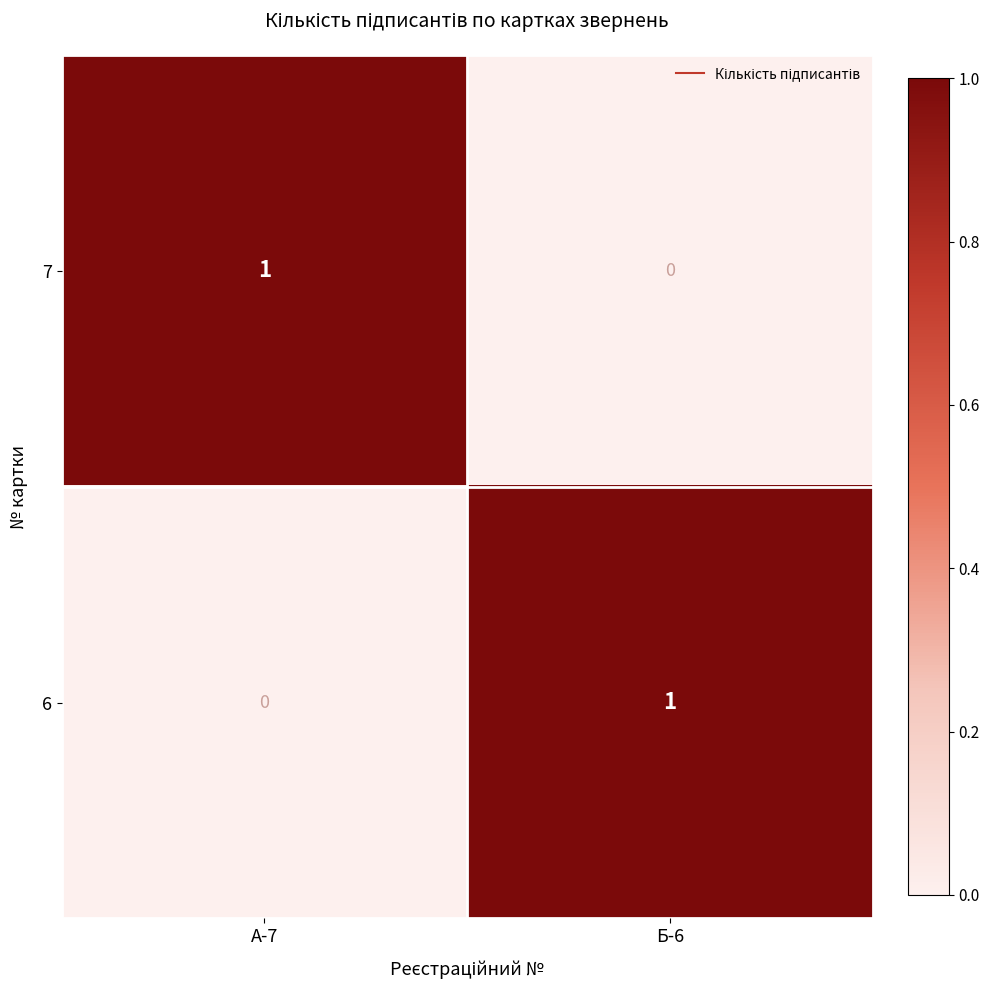

At which label is 6 closest to 0?

А-7